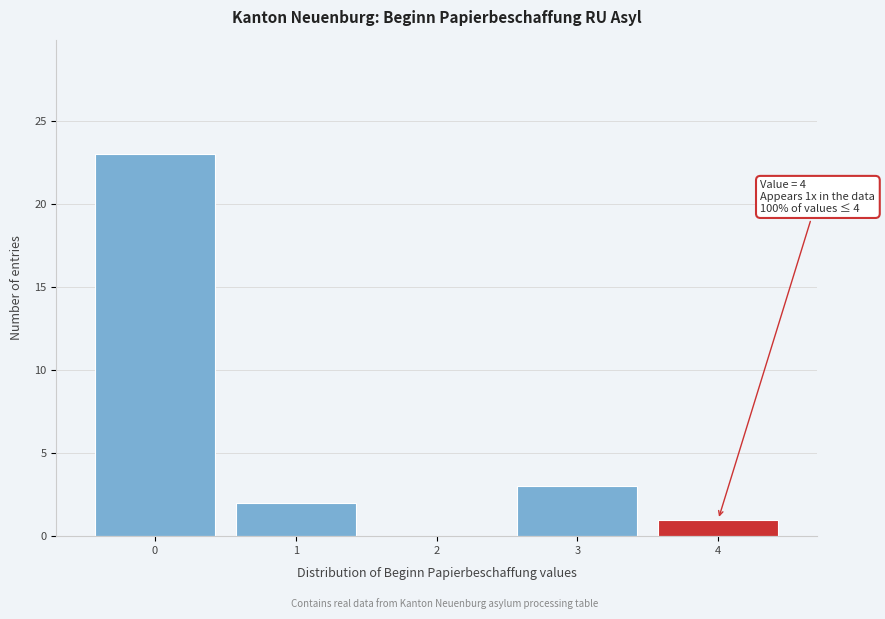

Which range on the x-axis has the tallest bar?

-0.5 to 0.5